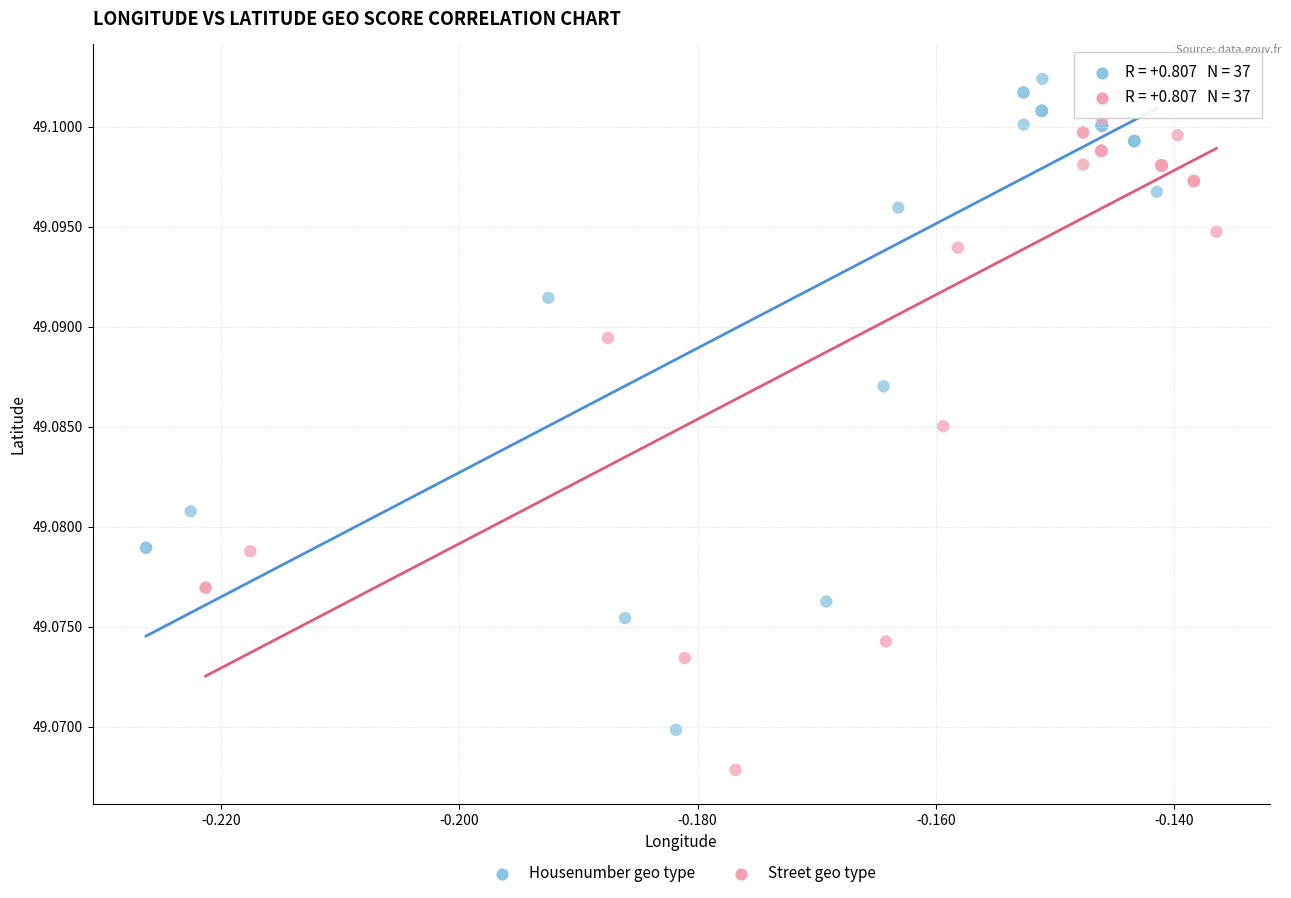

Which series reaches the maximum Y coordinate?

Housenumber geo type